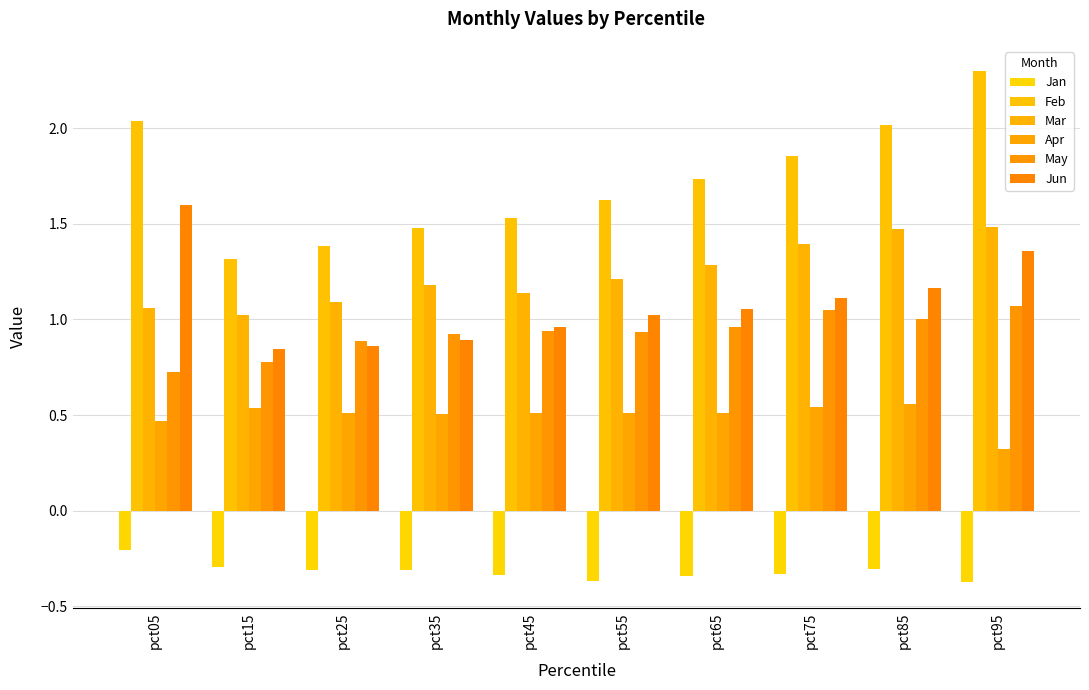

At how many categories does at least one series exceed 1?

10